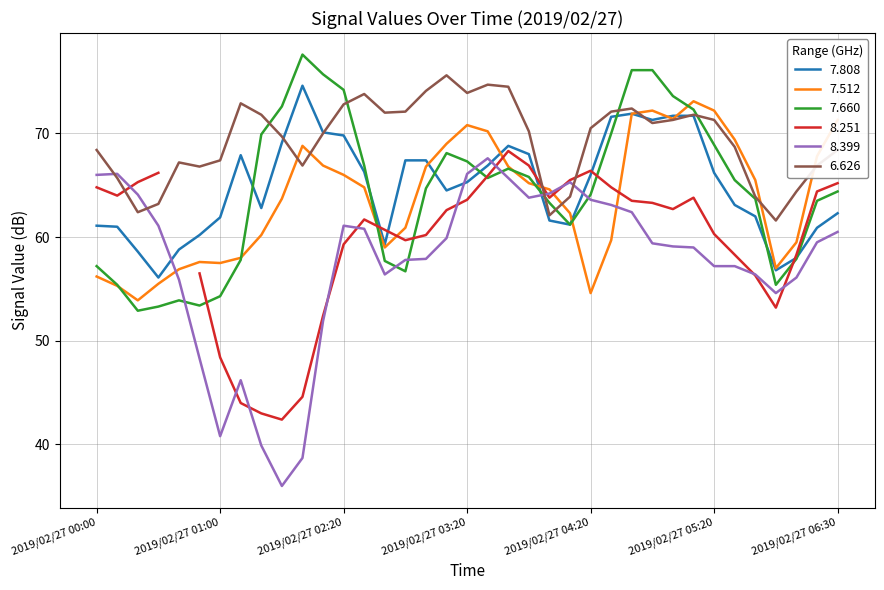

The value of 6.626 at 2019/02/27 05:00 is 71.3. True or false?

True